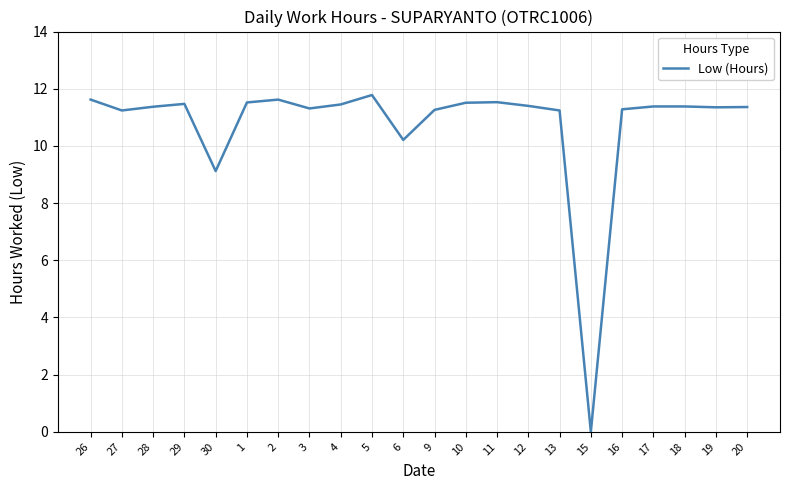

What is the approximate value at 28?

11.4